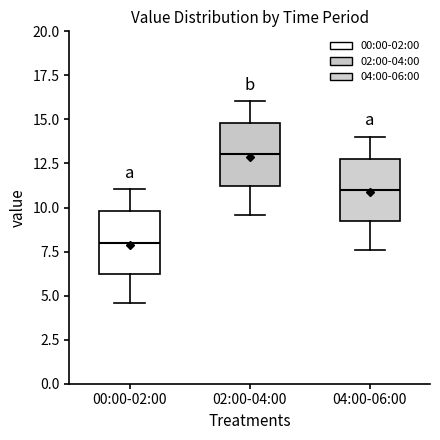

Where is the lower edge of the box for 00:00-02:00 on the y-axis? The values are not printed on the chart, so give them approximately, as read against the axis.

6.0